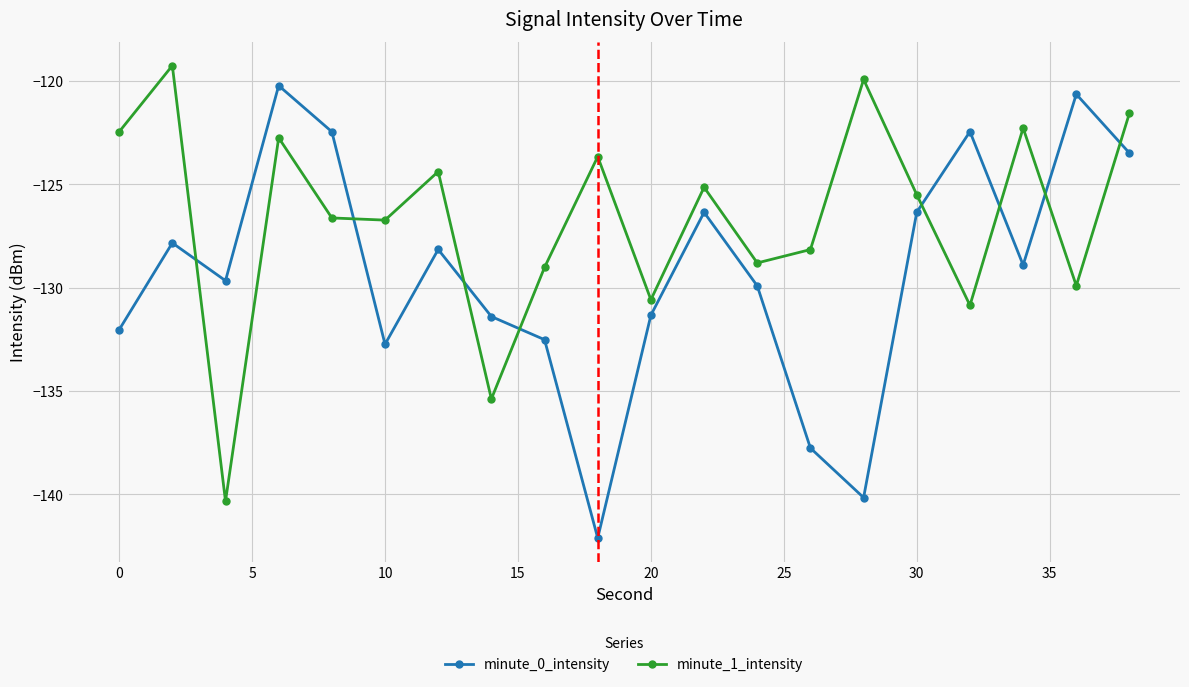

True or false: minute_0_intensity has more than 2 interior local peaks.

True